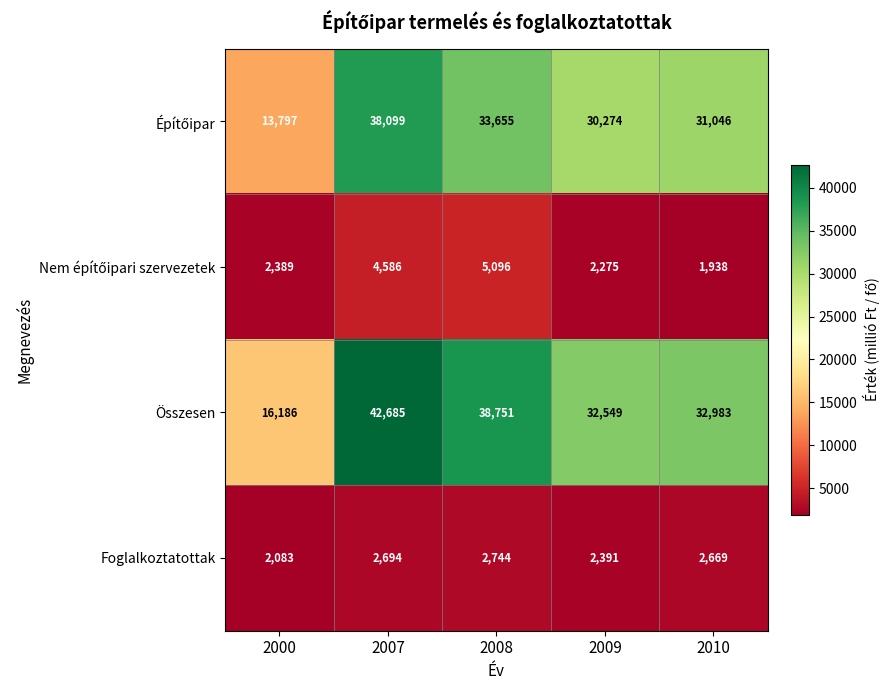

Count the number of categories in the chart.

5